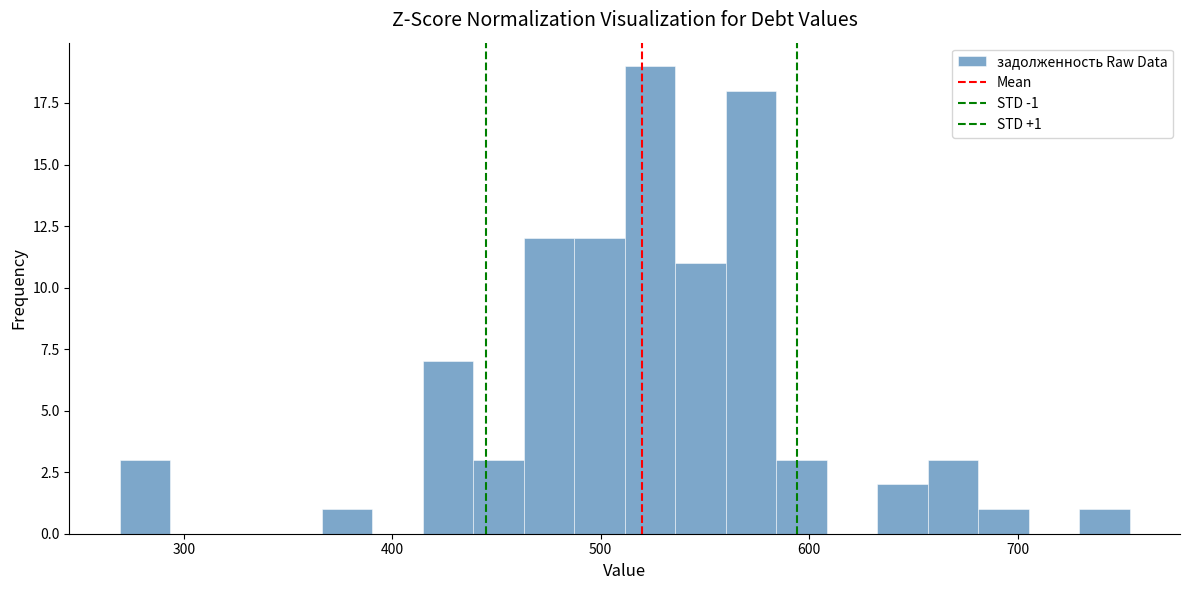

Around what value on the x-axis is the tallest bar? Give the approximate position of its centre, as read against the axis.

520